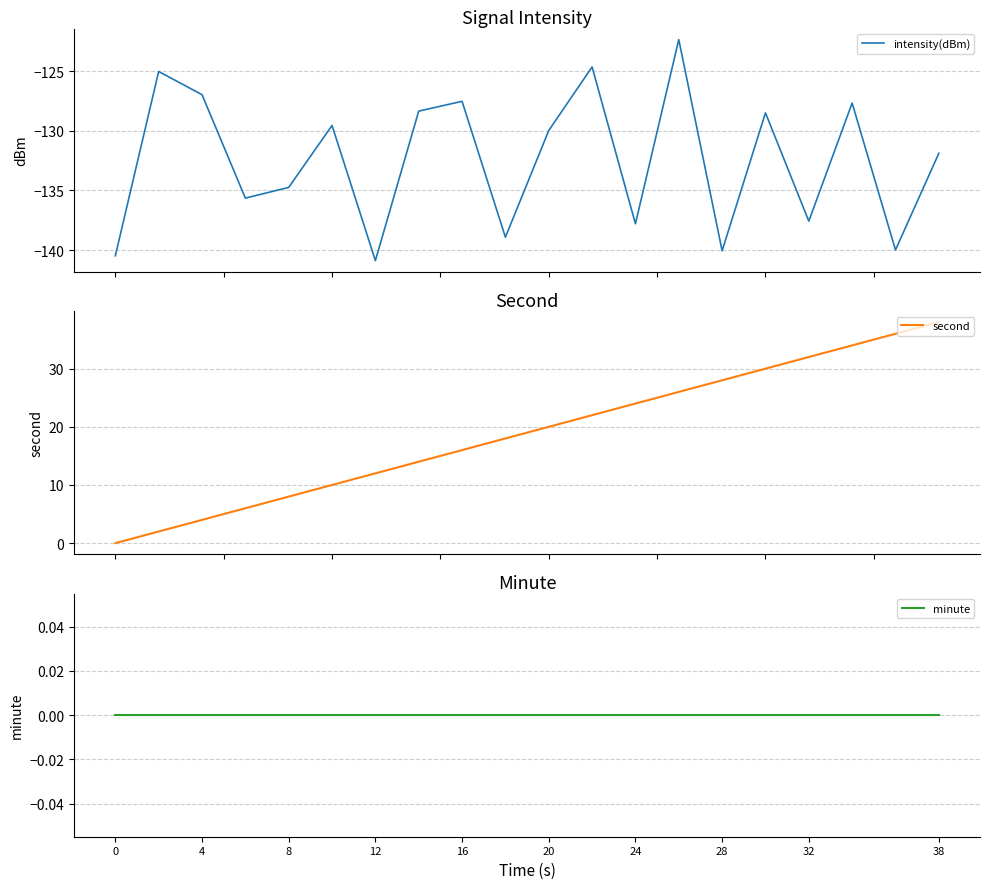

What is the maximum value for intensity(dBm)?

-122.4